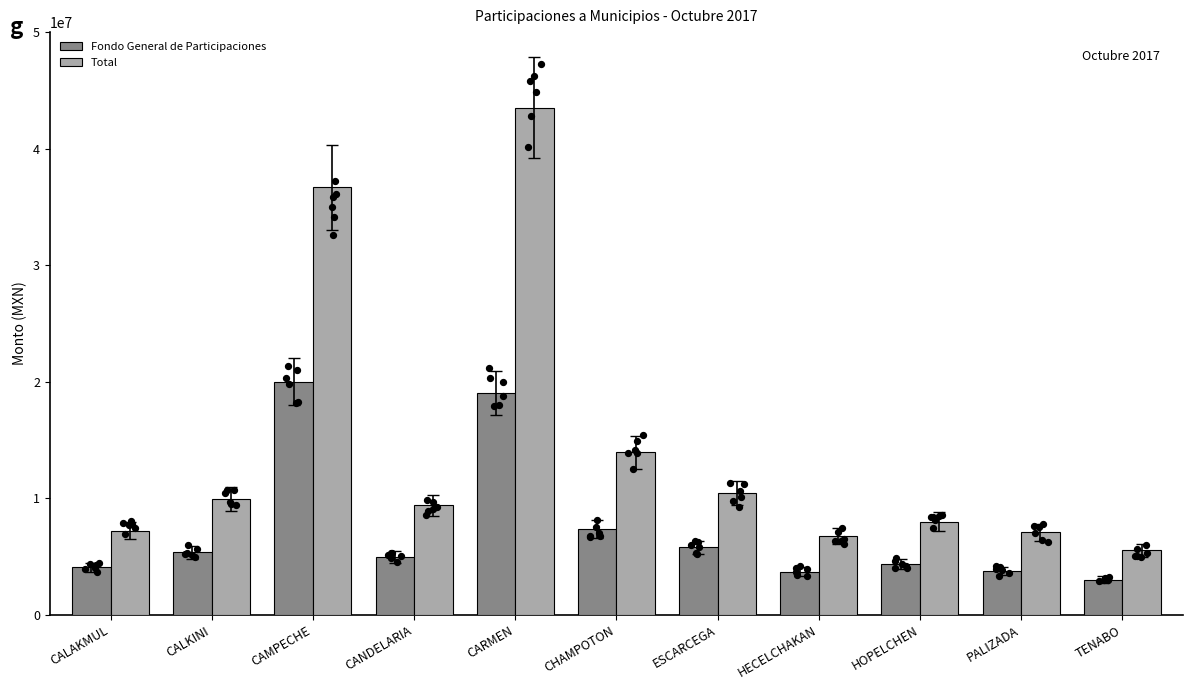

Which series reaches the minimum Y coordinate?

Fondo General de Participaciones